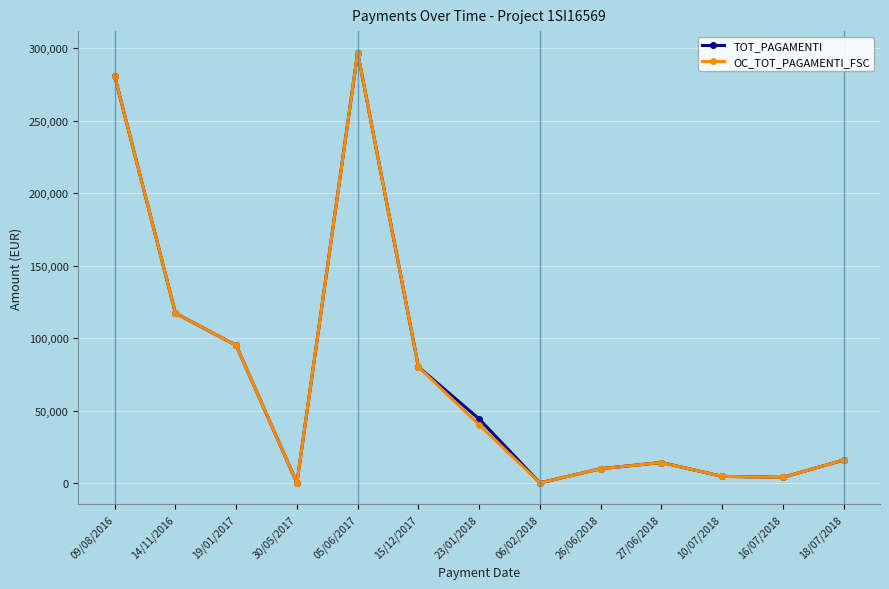

Where is the first local minimum for OC_TOT_PAGAMENTI_FSC?

30/05/2017